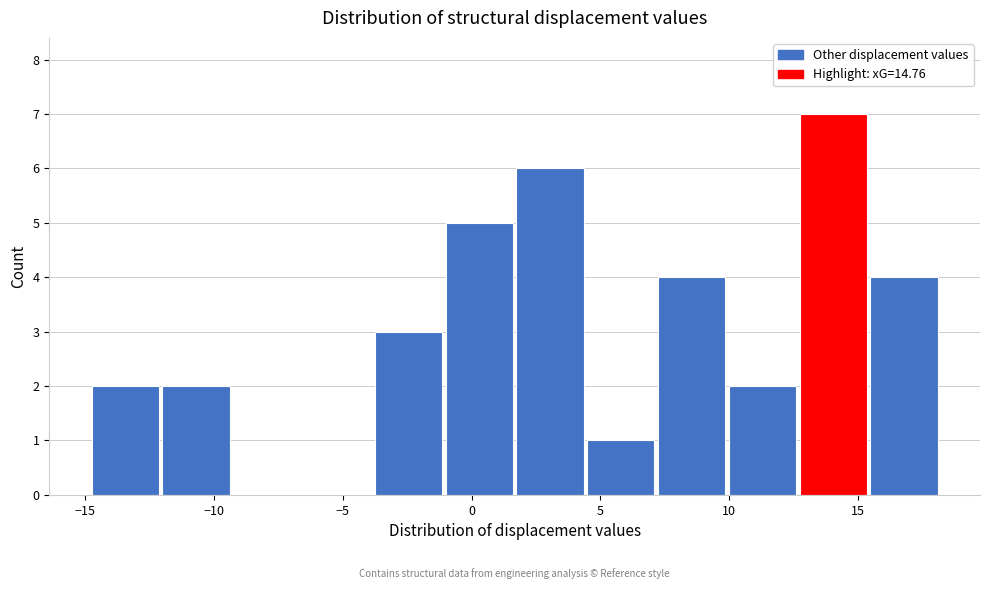

Over which range of the x-axis is the bar tallest?

12.5 to 15.5